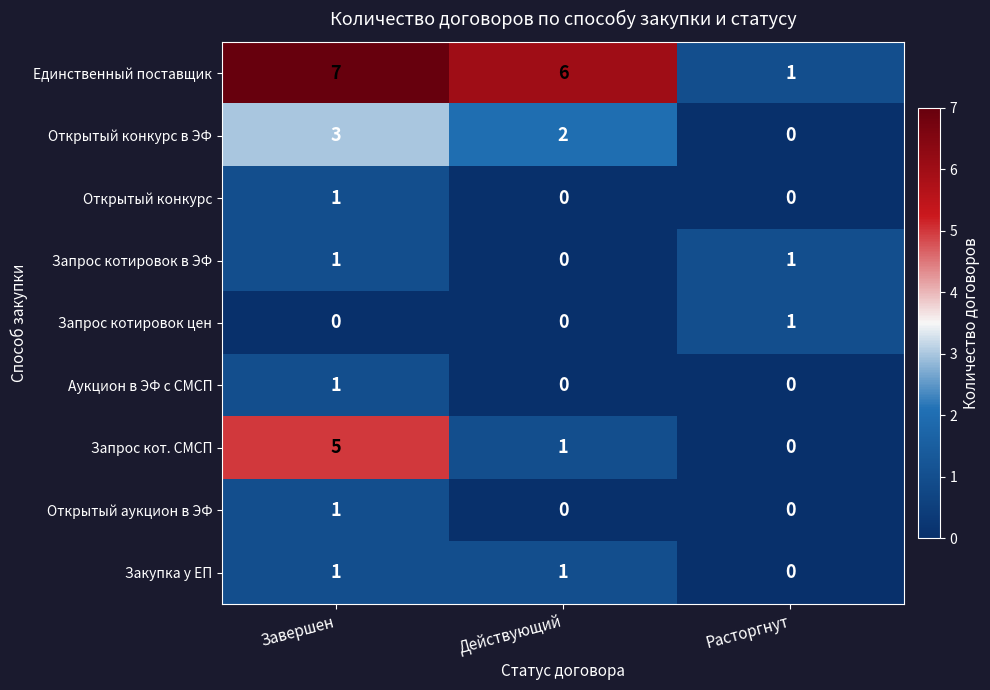

Which category has the highest value across all series?

Завершен